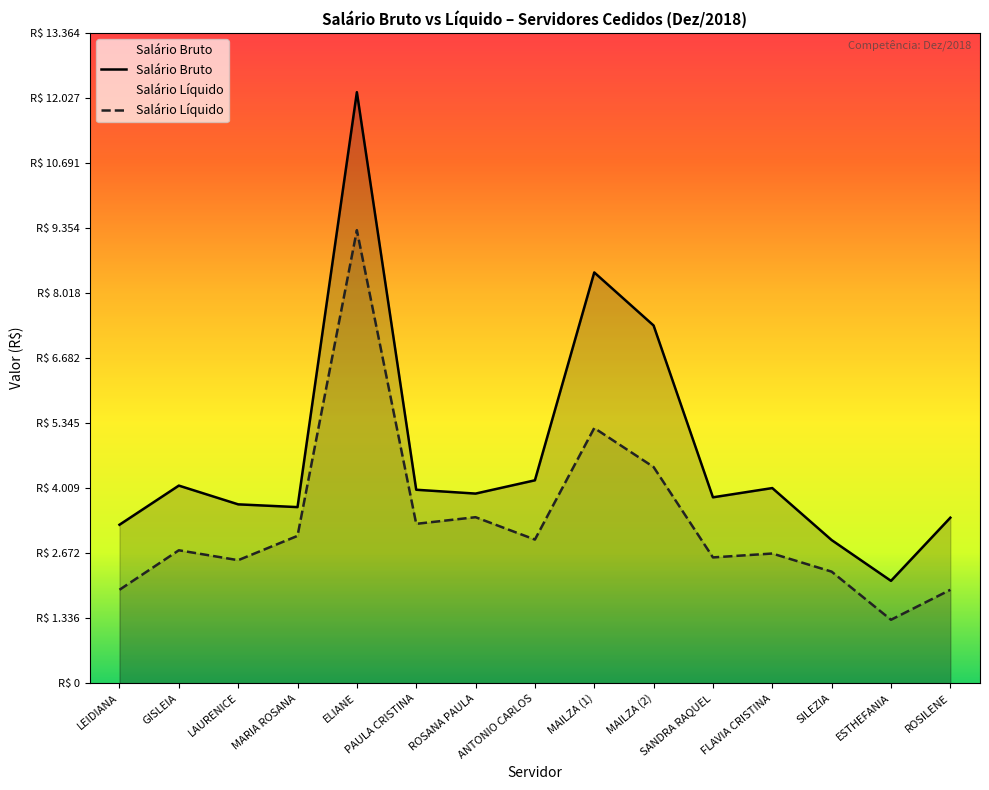

Is it true that Salário Bruto equals 5583.0 at MAILZA (1)?

False